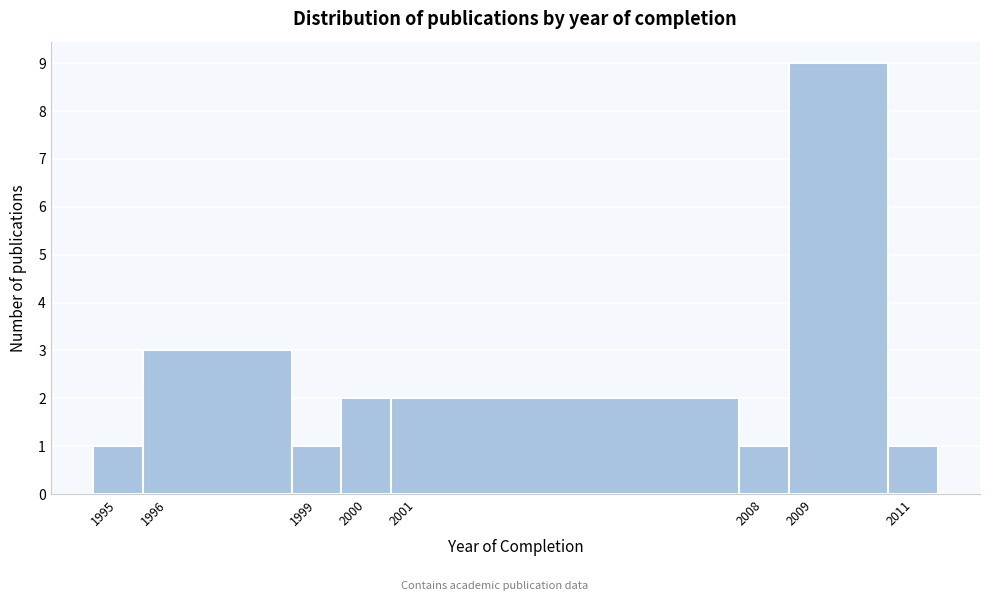

Reading left to right, transcribe this chart: for each bar, give the range it covers on the x-axis and its height. The values are not printed on the chart, so give them approximately, as read against the axis.

1994.5 to 1995.5: 1
1995.5 to 1998.5: 3
1998.5 to 1999.5: 1
1999.5 to 2000.5: 2
2000.5 to 2007.5: 2
2007.5 to 2008.5: 1
2008.5 to 2010.5: 9
2010.5 to 2011.5: 1